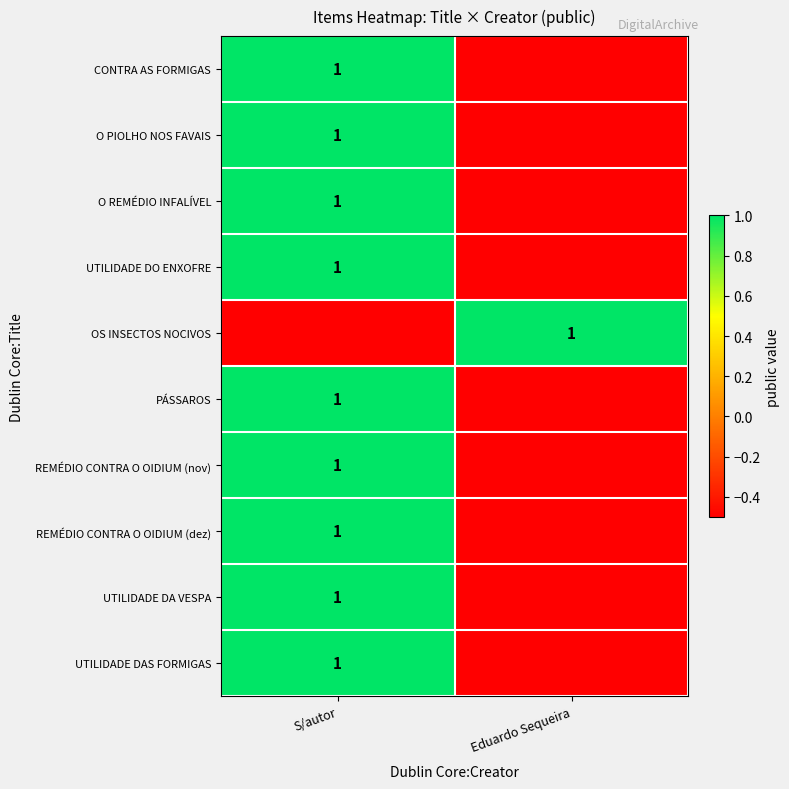

Is it true that UTILIDADE DA VESPA equals 1.0 at S/autor?

True